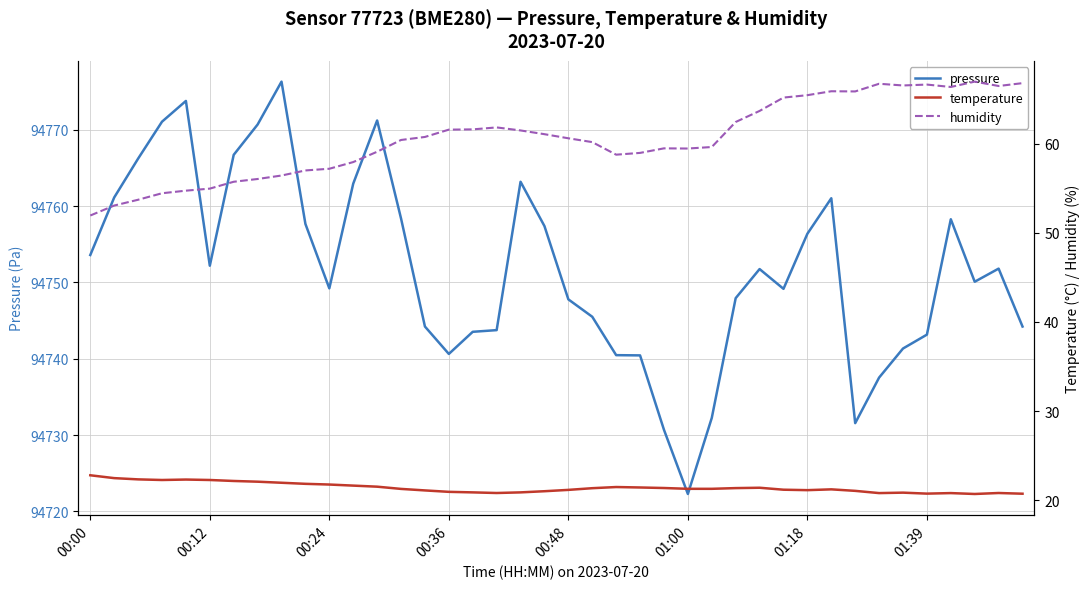

Is it true that pressure equals 94752.2 at 00:12?

True